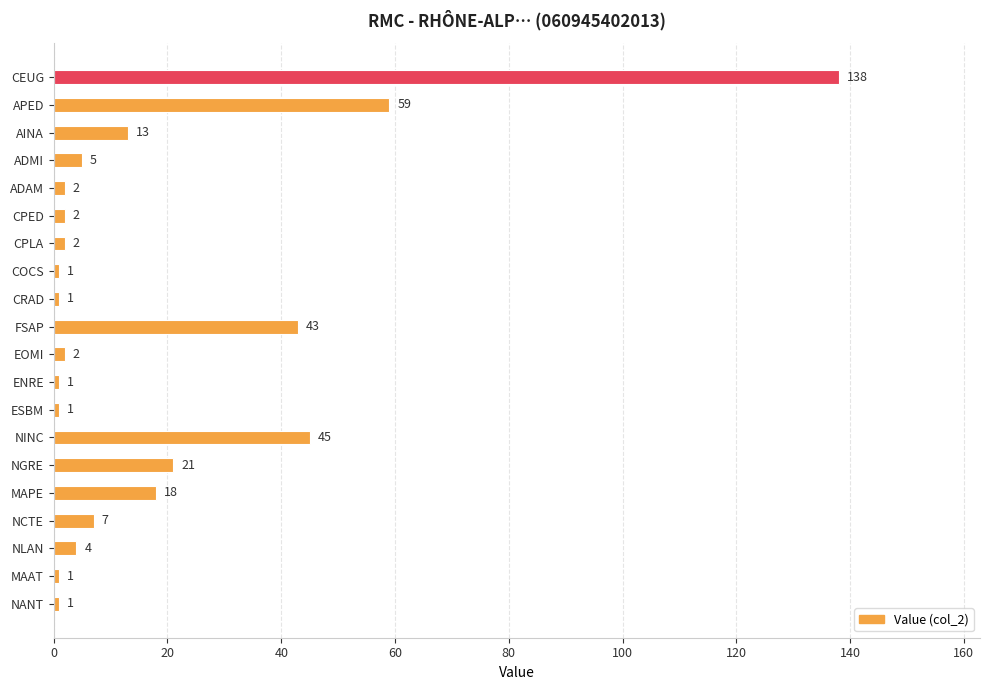

How many data points are less than 4?

10